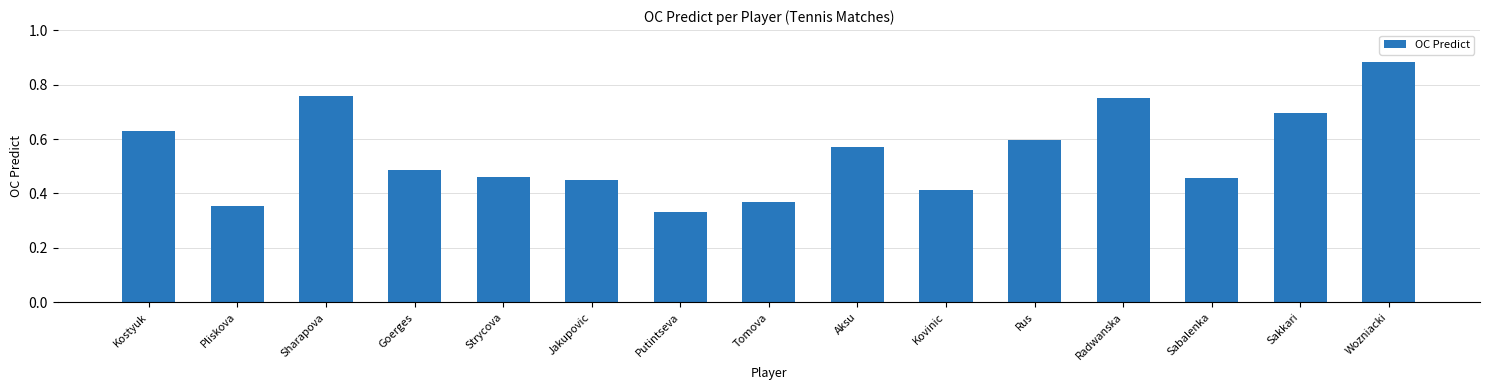

Count the number of data series in this chart.

1